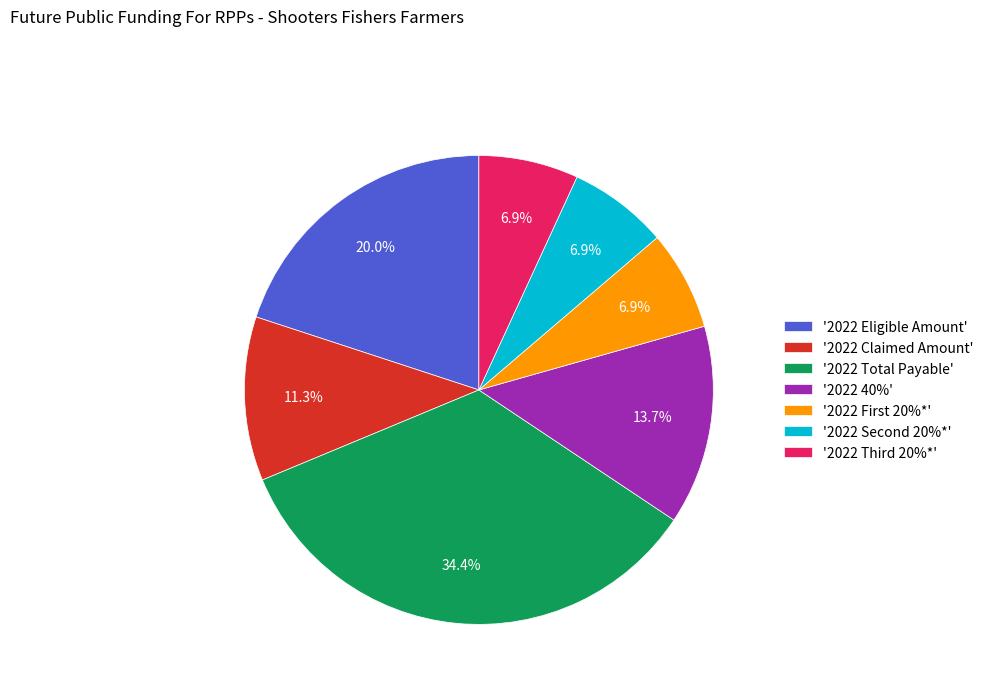

Between '2022 Eligible Amount' and '2022 Total Payable', which is larger?

'2022 Total Payable'